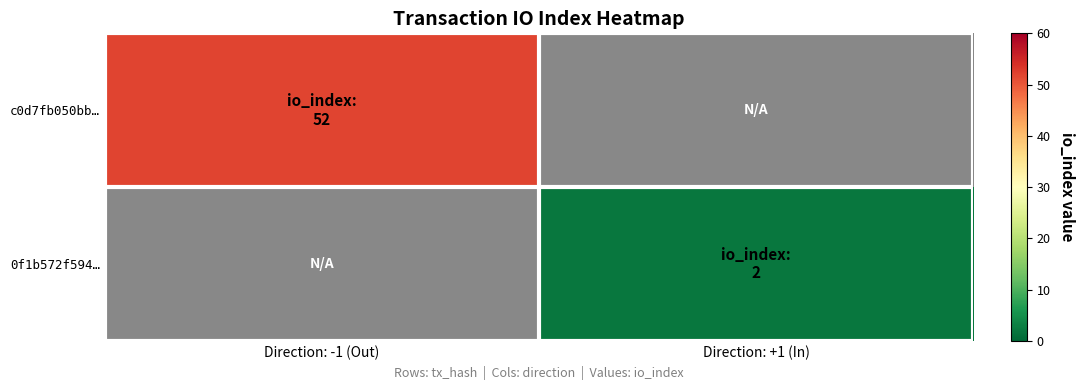

At Direction: +1 (In), list the series in order from smallest to largest.

c0d7fb050bb…, 0f1b572f594…